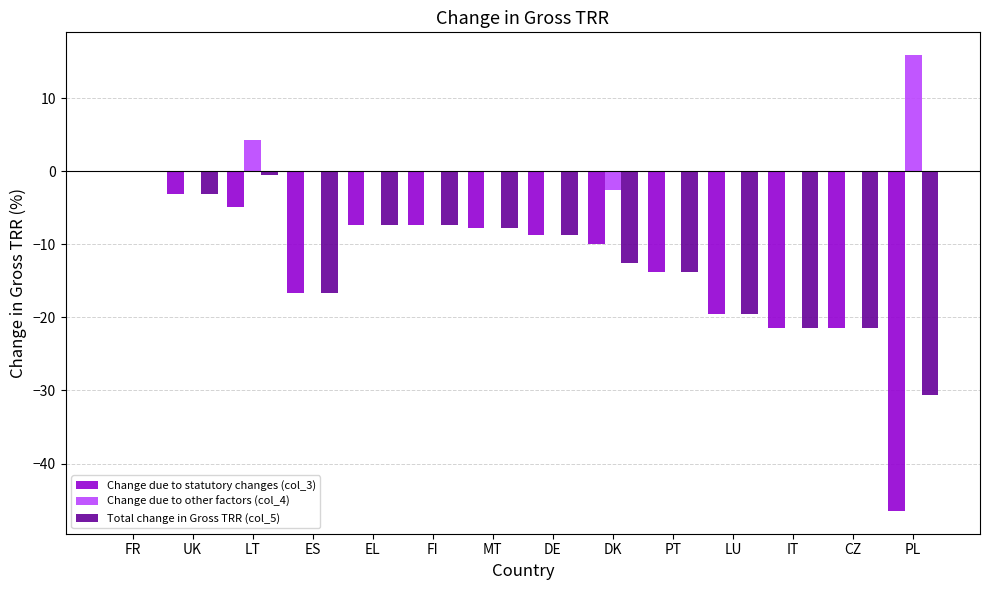

What is the spread (max minus min) of values at DE?

8.7